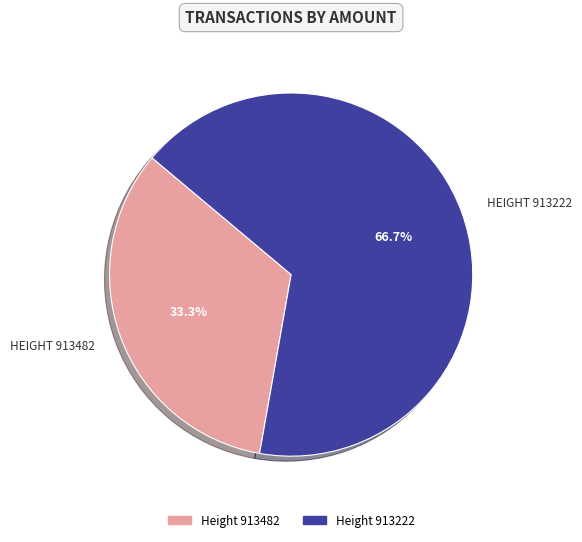

Is there a majority slice in this chart?

Yes